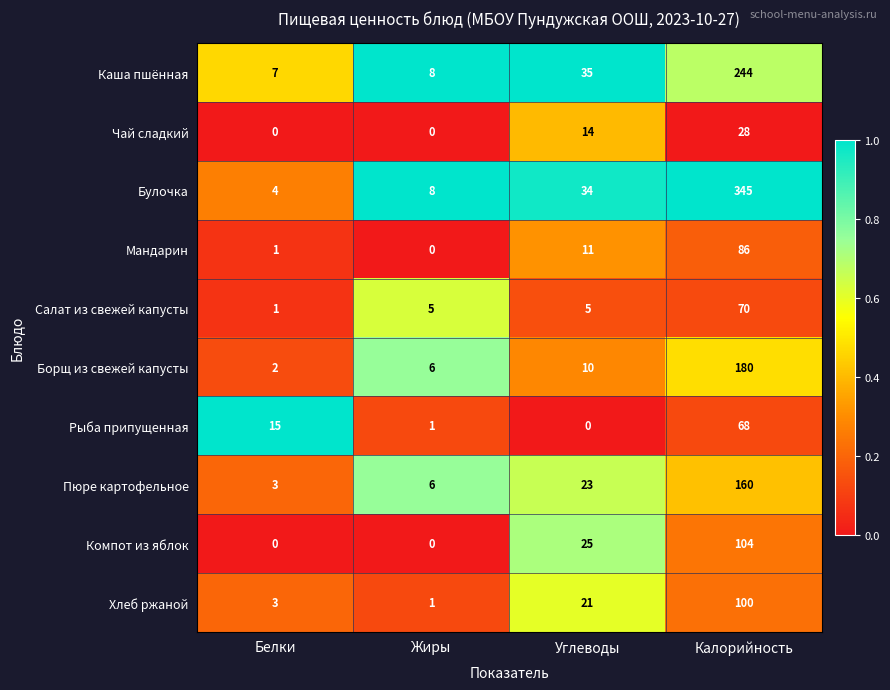

What is the sum of all Каша пшённая values?

294